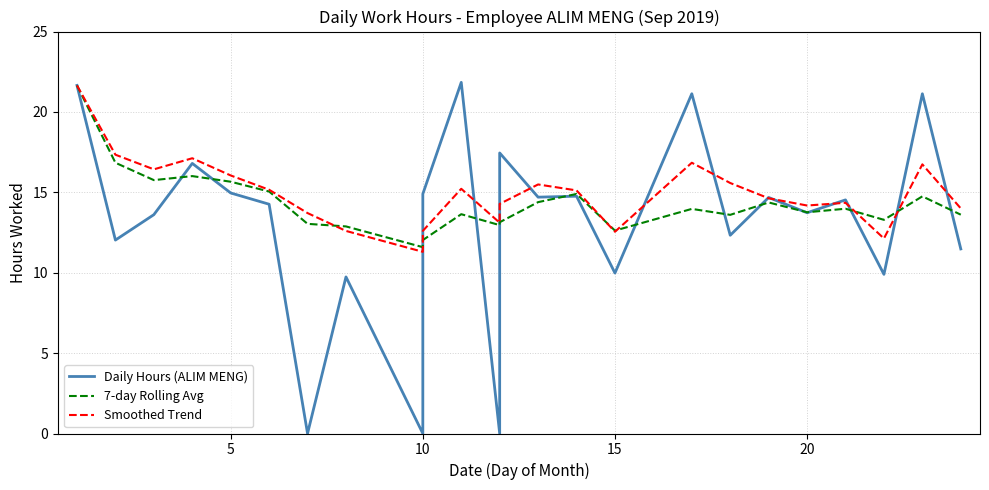

List the series in order of their overall mean, lowest first.

Daily Hours (ALIM MENG), 7-day Rolling Avg, Smoothed Trend